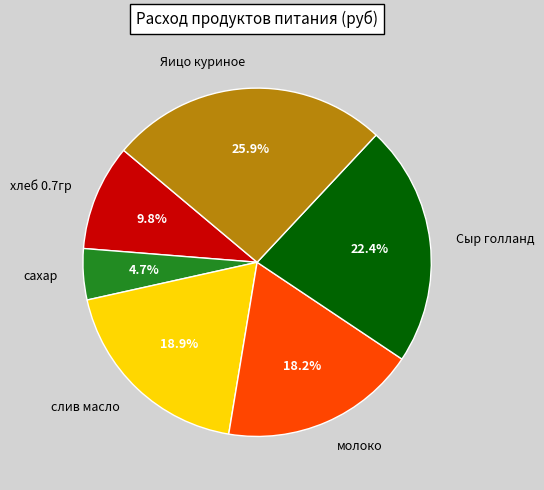

Which has a higher value, Сыр голланд or хлеб 0.7гр?

Сыр голланд